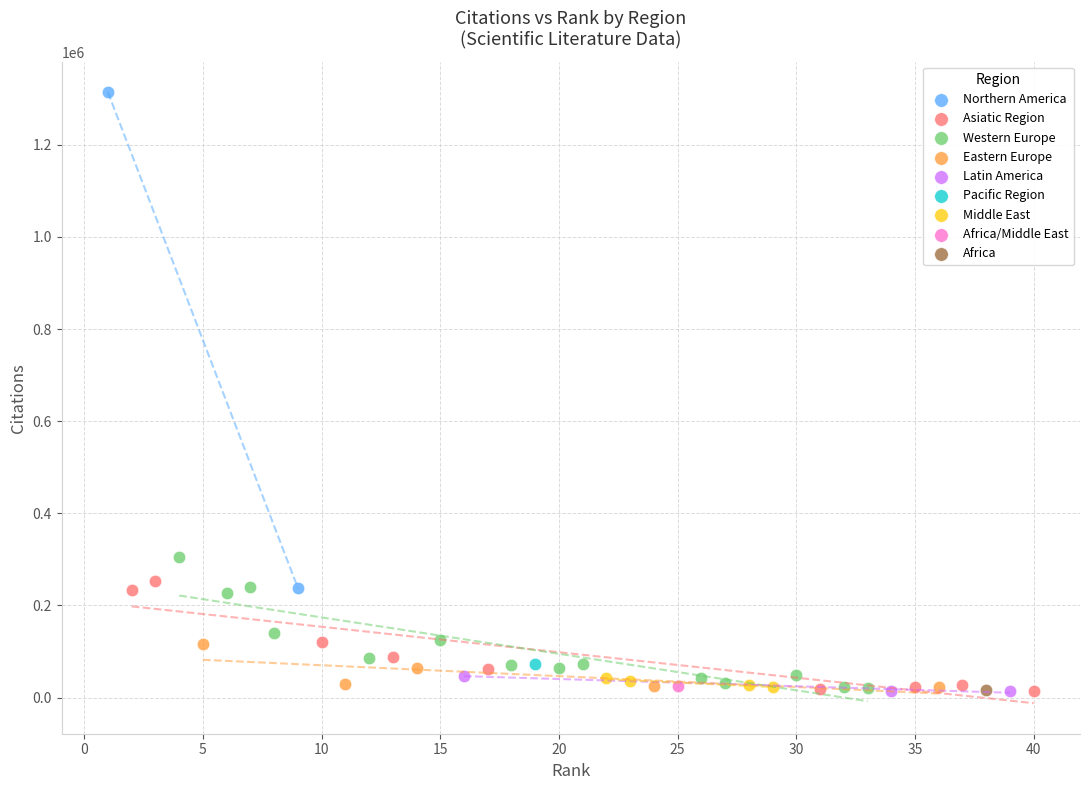

What are all the series names shown in the legend?

Northern America, Asiatic Region, Western Europe, Eastern Europe, Latin America, Pacific Region, Middle East, Africa/Middle East, Africa